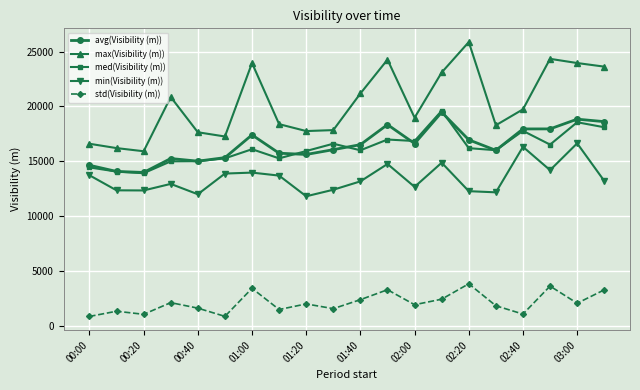

What is the maximum value shown in the chart?

25863